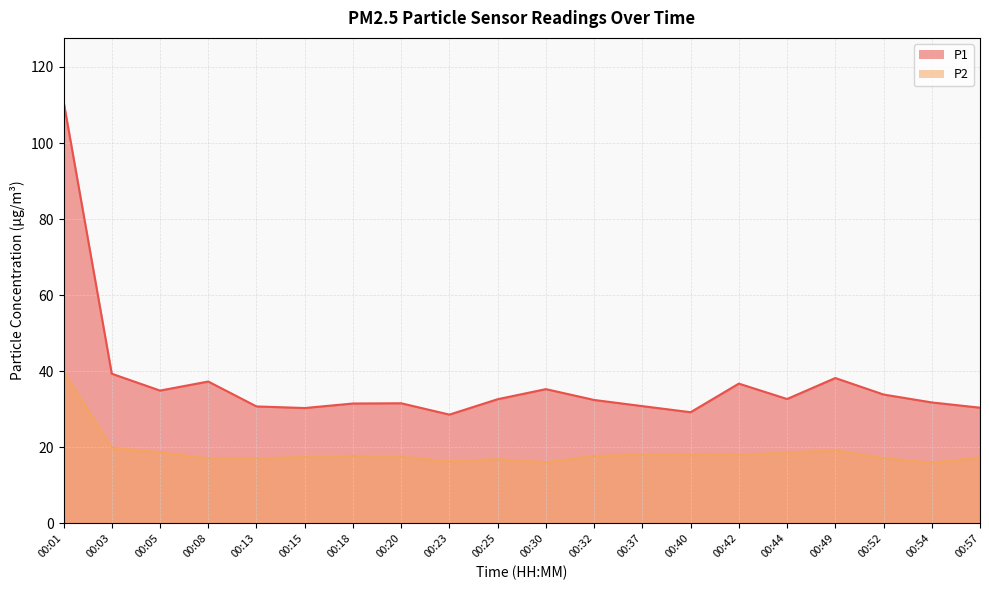

The P2 series shows 16.3 at 00:23. True or false?

True